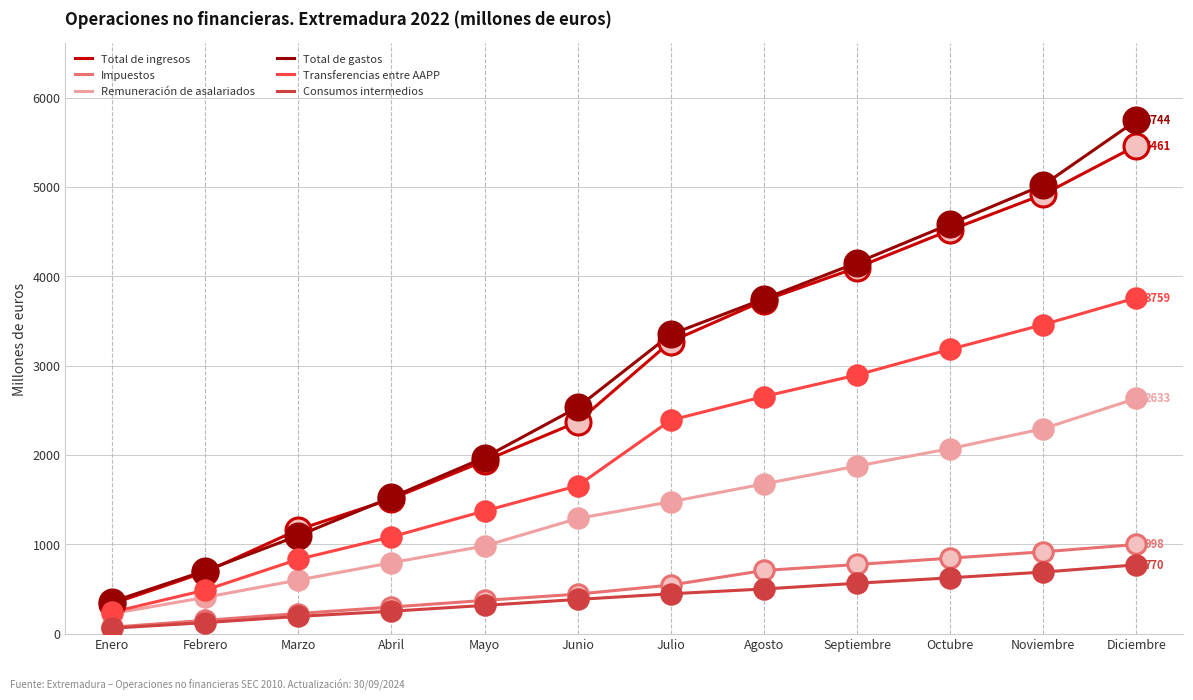

What is the difference between the highest and lowest values at Abril?

1274